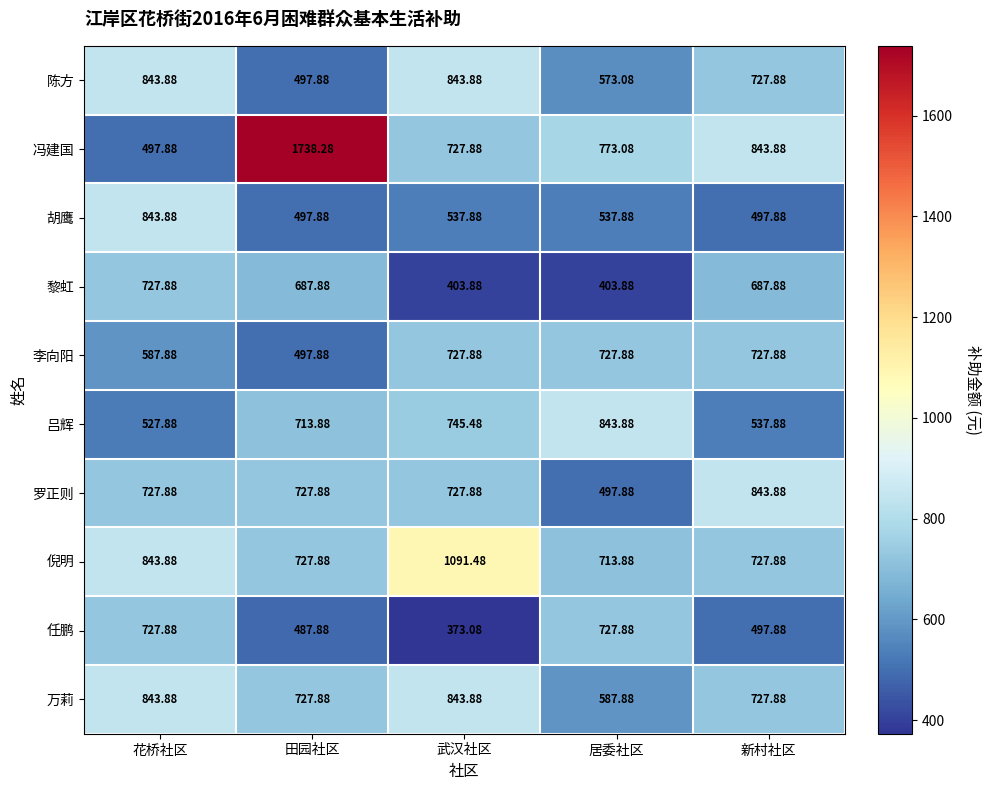

Which series has the largest range (max minus min)?

冯建国